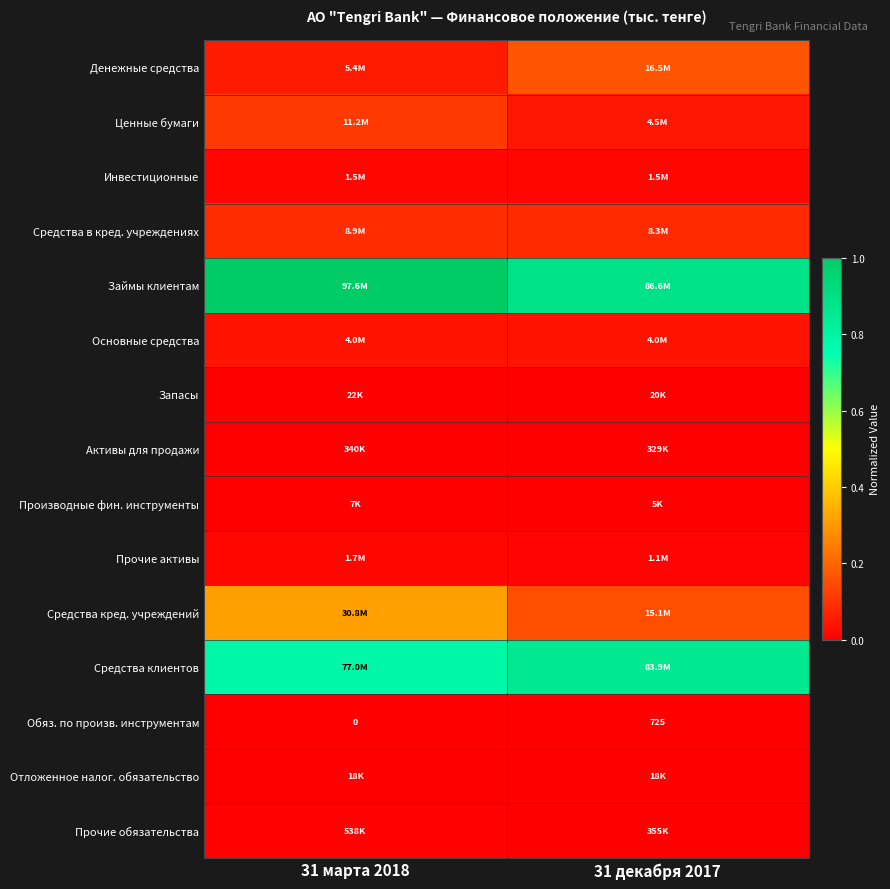

Which series has the largest total across all categories?

Займы клиентам